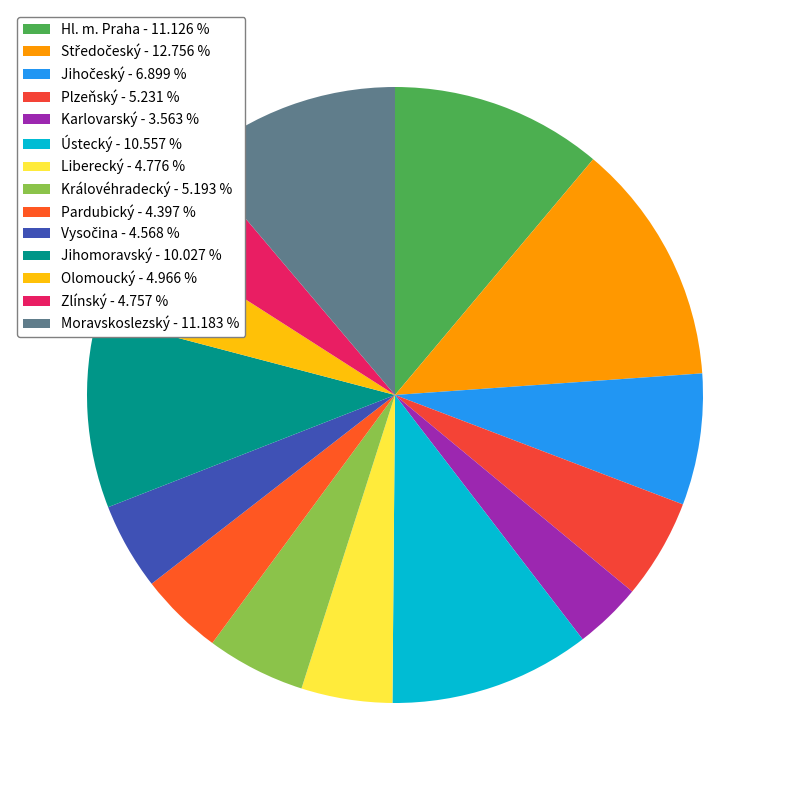

To the nearest percent, what is the combined percentage of Královéhradecký and Zlínský?

10%